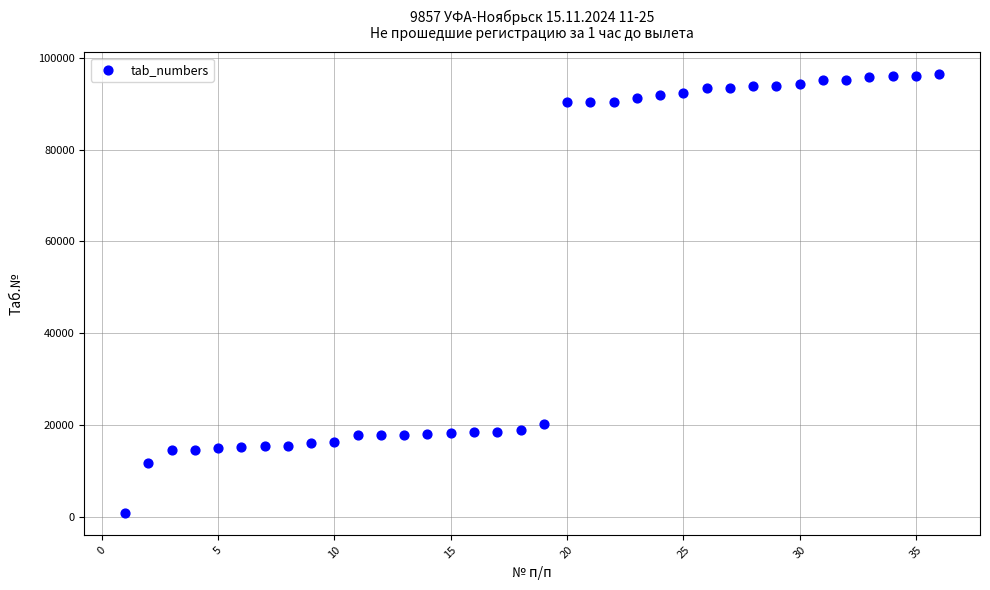

What Y value in the scatter plot is closest to 48629?

20159